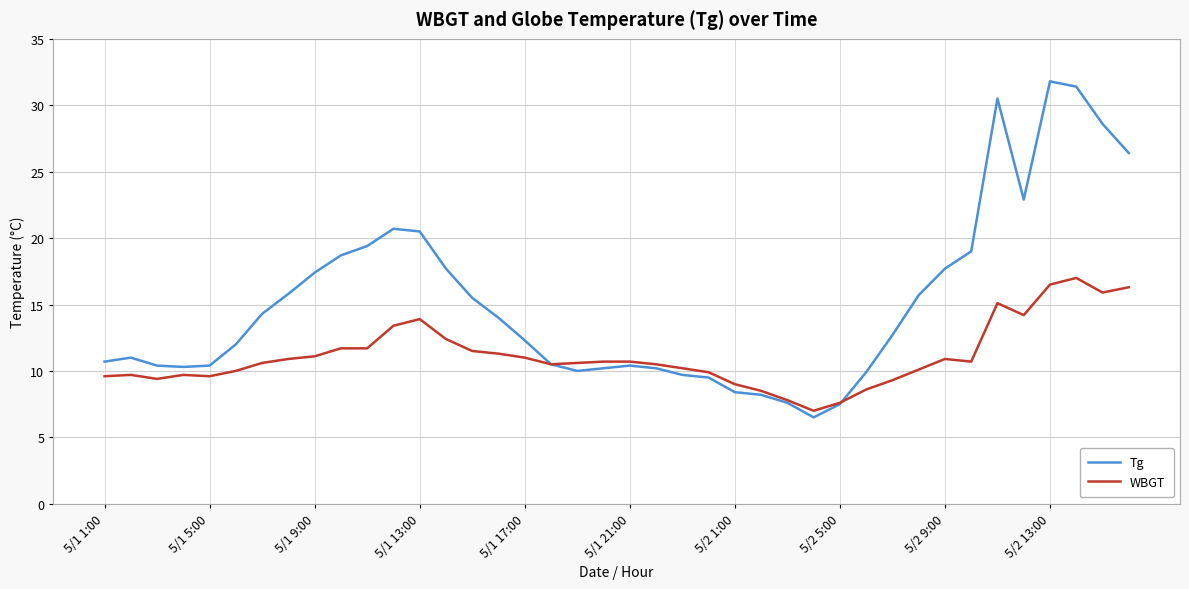

How many lines are shown in the chart?

2